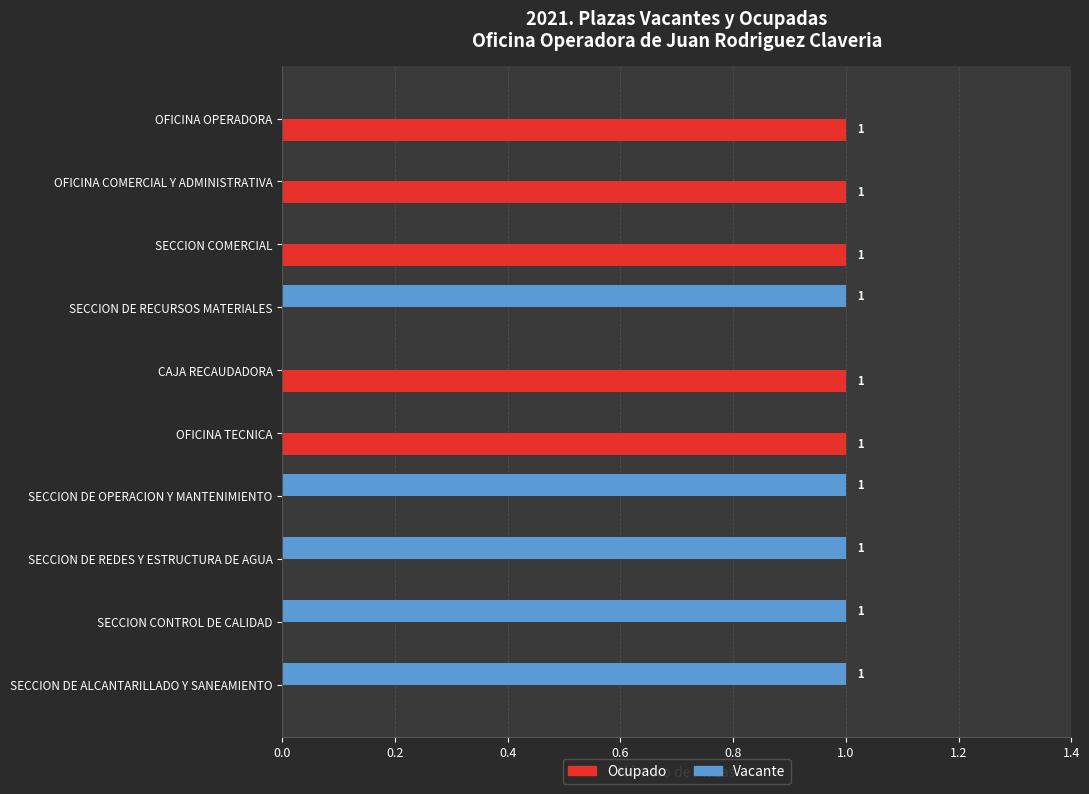

True or false: Vacante has a value of 0 at SECCION CONTROL DE CALIDAD.

False